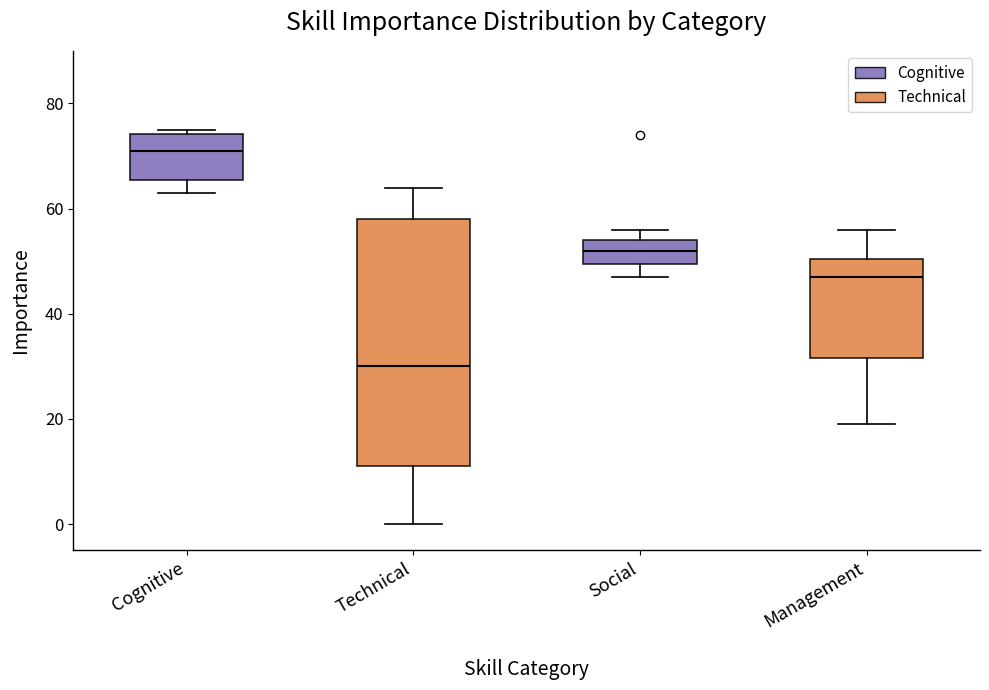

Reading left to right, transcribe this box plot: for each box, give where its median line is, the range the box spans, and where its two whiskers end, as read against the y-axis. The values are not printed on the chart, so give them approximately, as read against the axis.

Cognitive: median 72, box 66 to 74, whiskers 64 to 76
Technical: median 30, box 12 to 58, whiskers 0 to 64
Social: median 52, box 50 to 54, whiskers 48 to 56
Management: median 48, box 32 to 50, whiskers 20 to 56